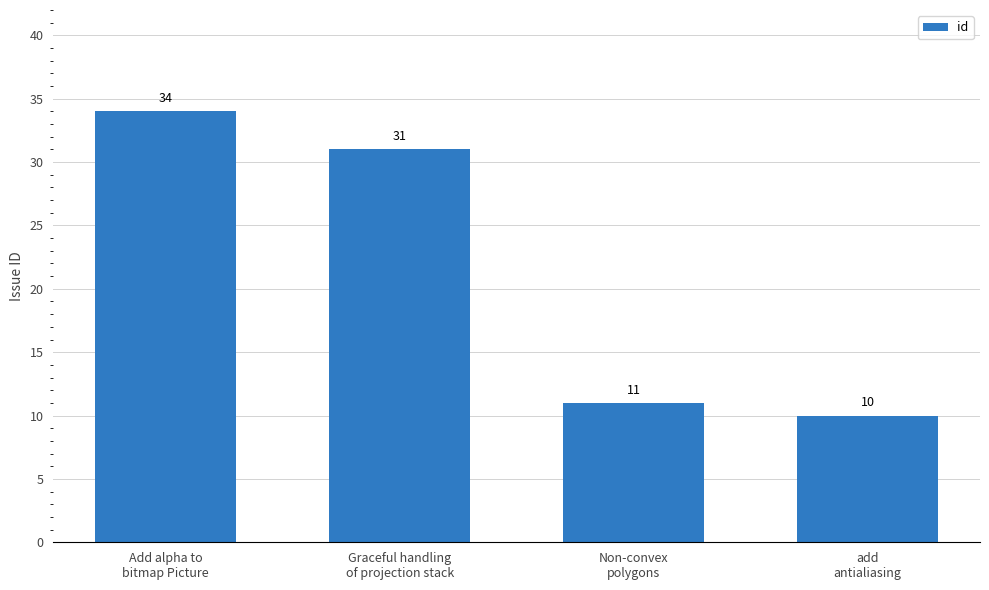

Which category has the lowest value across all series?

add
antialiasing